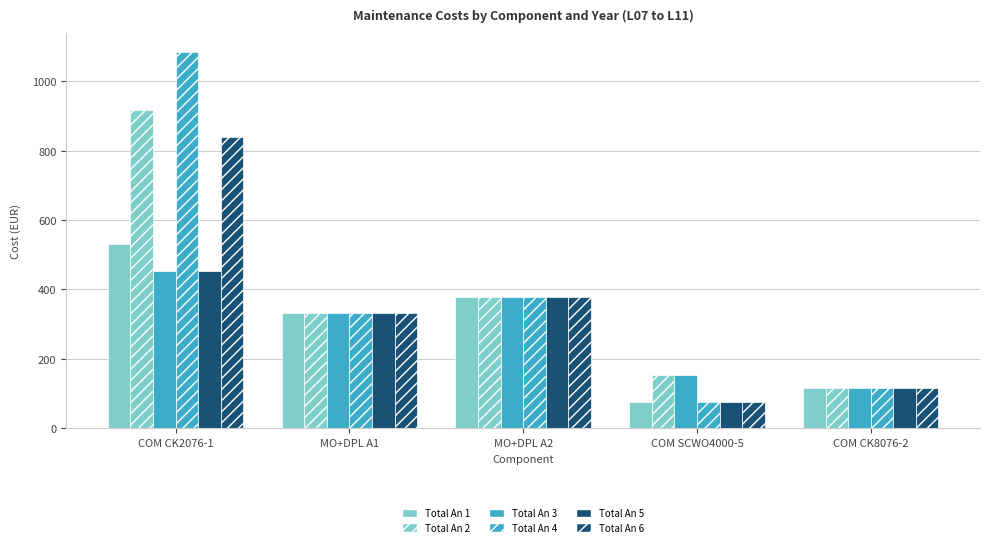

How many data points in Total An 5 are less than 332?

2